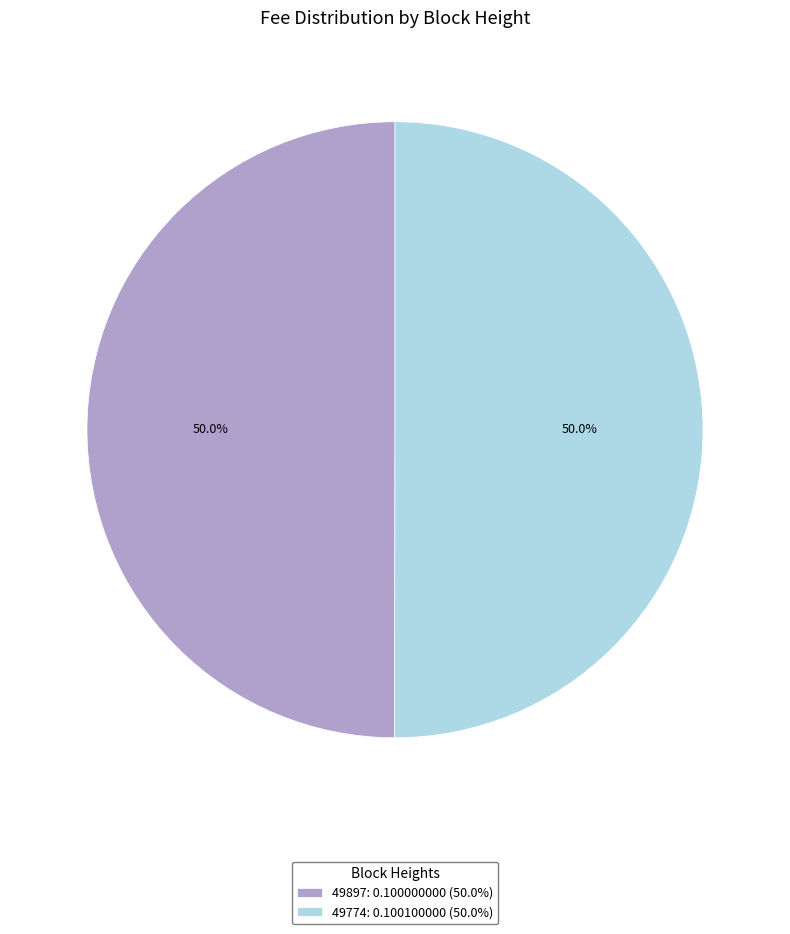

To the nearest percent, what percentage of the pie is 49774?

50%